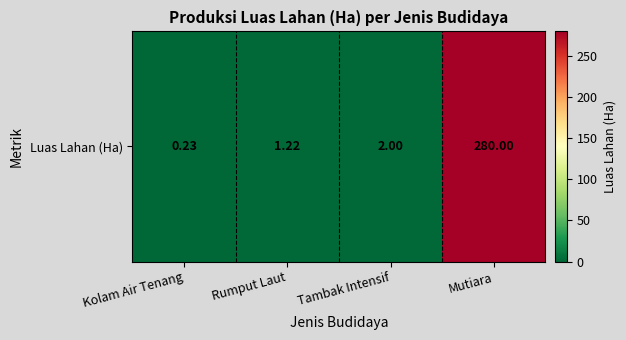

Rank the categories by value from lowest to highest.

Kolam Air Tenang, Rumput Laut, Tambak Intensif, Mutiara